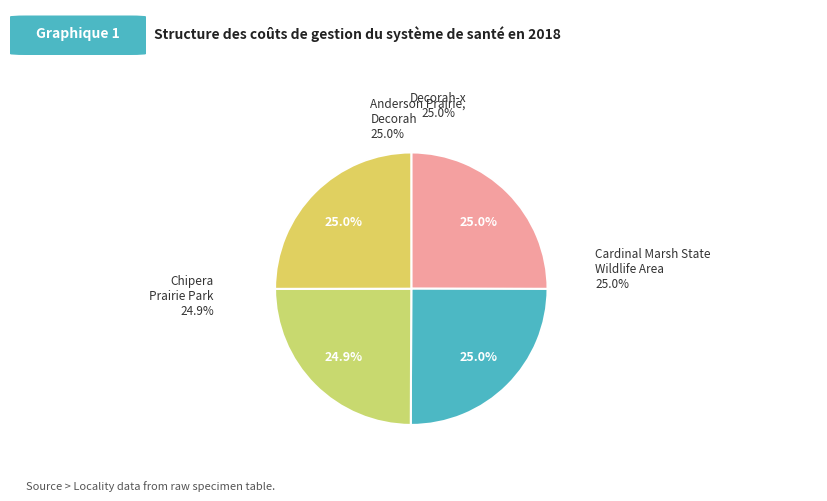

How many slices are in this pie chart?

4